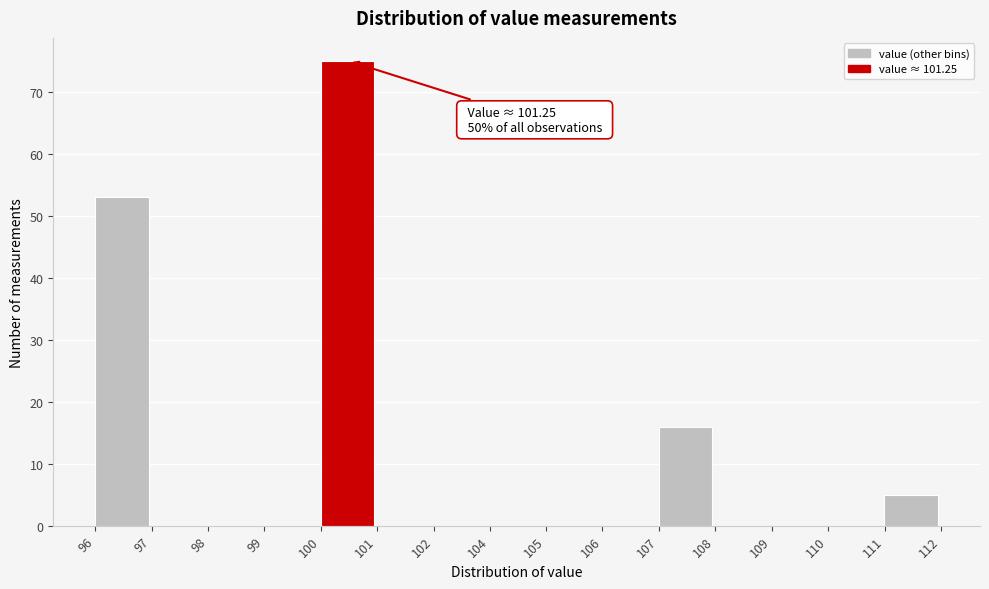

Reading left to right, what are all the values shown in this chart?

96=53	97=0	98=0	99=0	100=75	101=0	102=0	104=0	105=0	106=0	107=16	108=0	109=0	110=0	111=5